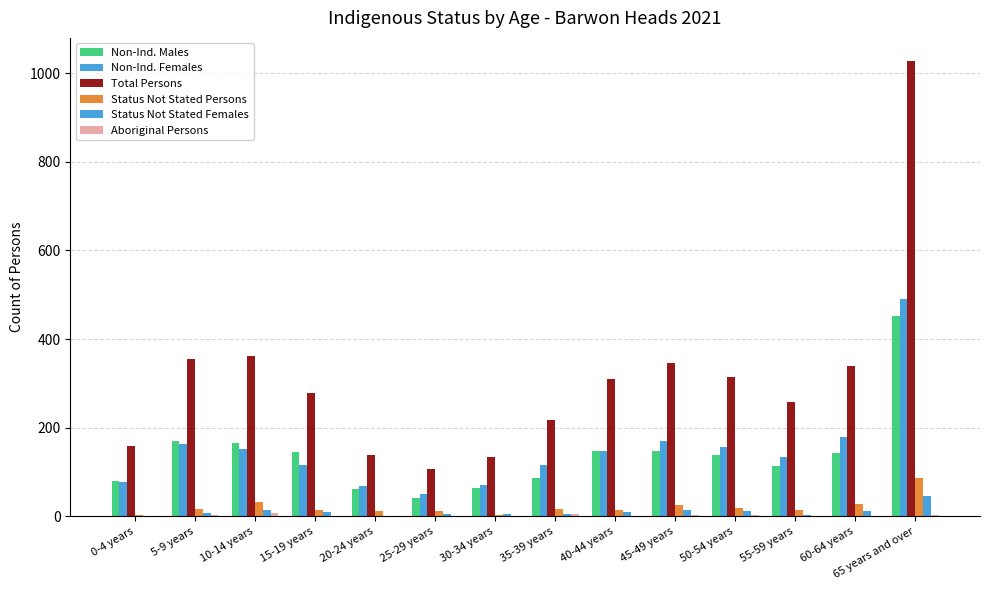

Count the number of data series in this chart.

6